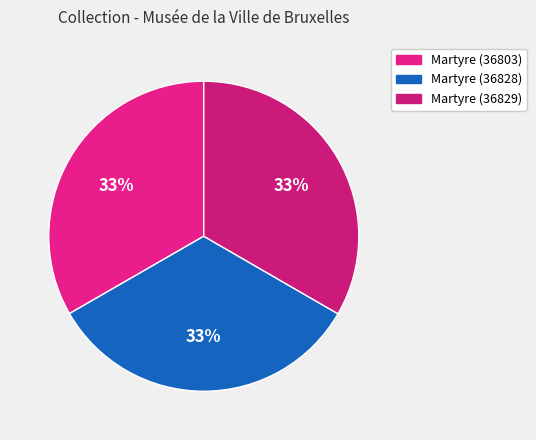

Count the number of slices in the pie.

3